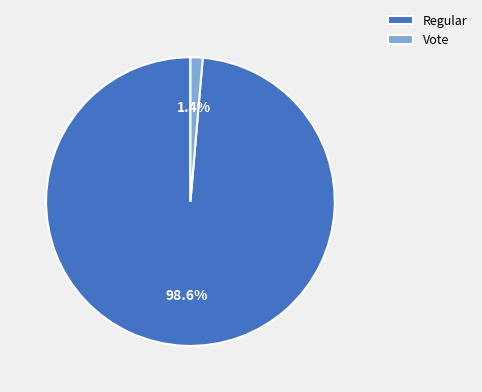

Is it true that Vote is 14% of the pie?

False